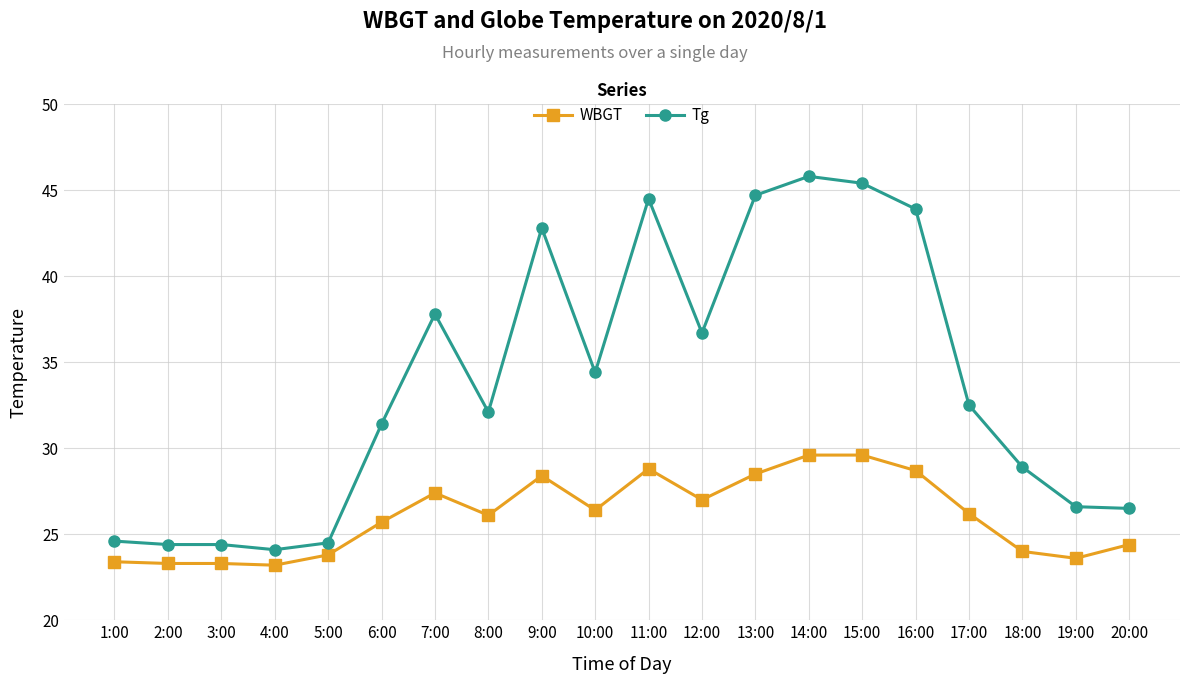

How many distinct data groups are displayed?

2